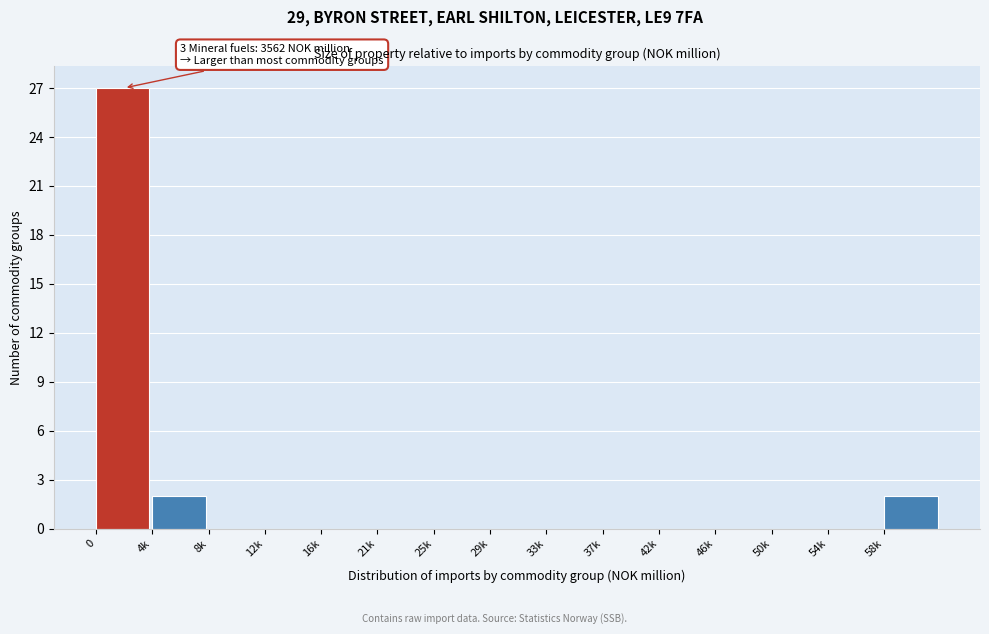

Reading right to left, transcribe all the data shown in this chart.

58k=2	54k=0	50k=0	46k=0	42k=0	37k=0	33k=0	29k=0	25k=0	21k=0	16k=0	12k=0	8k=0	4k=2	0=27